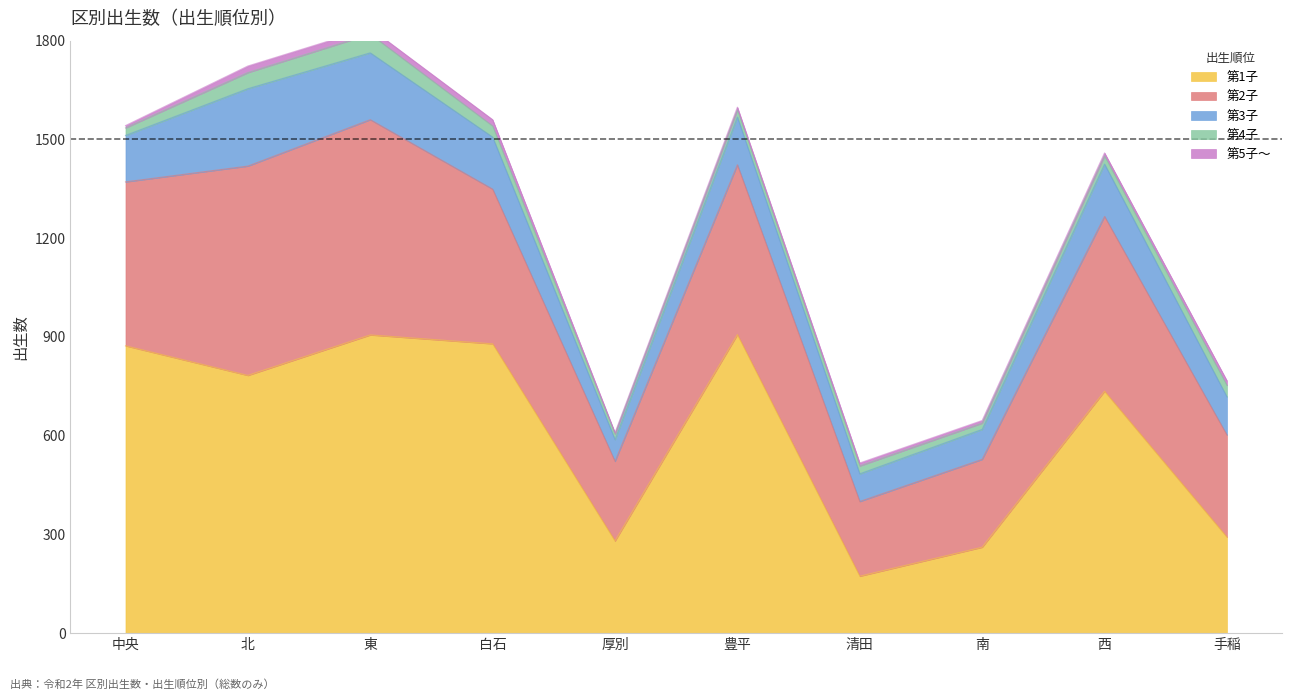

At which label does 第1子 reach its peak?

豊平